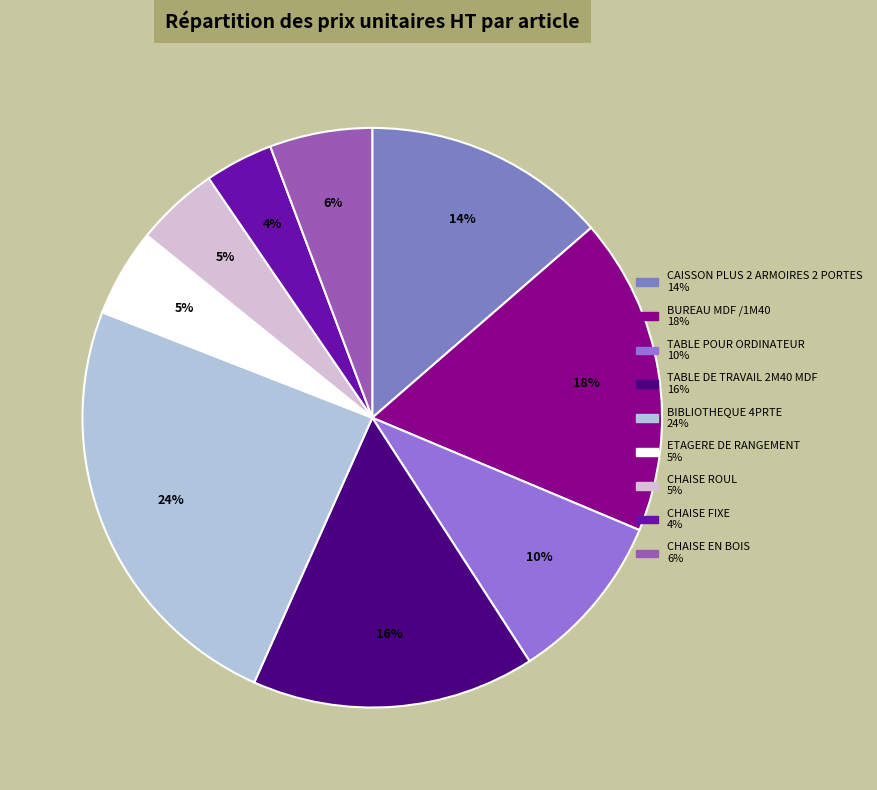

To the nearest percent, what percentage of the pie is TABLE POUR ORDINATEUR?

10%